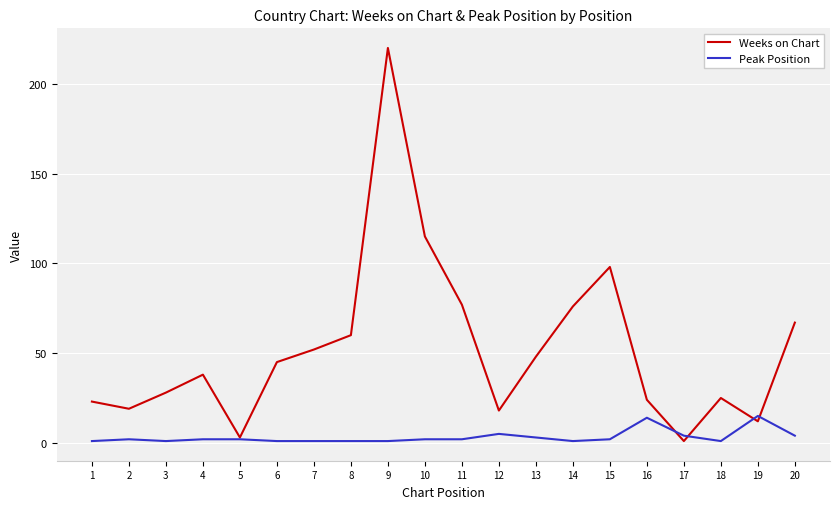

What are all the series names shown in the legend?

Weeks on Chart, Peak Position